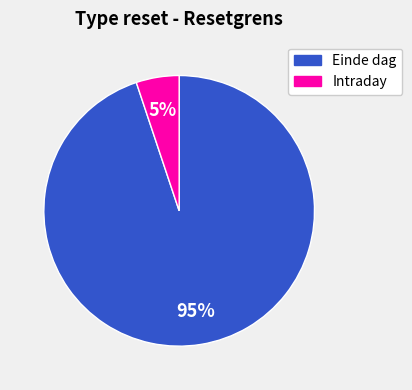

What is the majority slice?

Einde dag